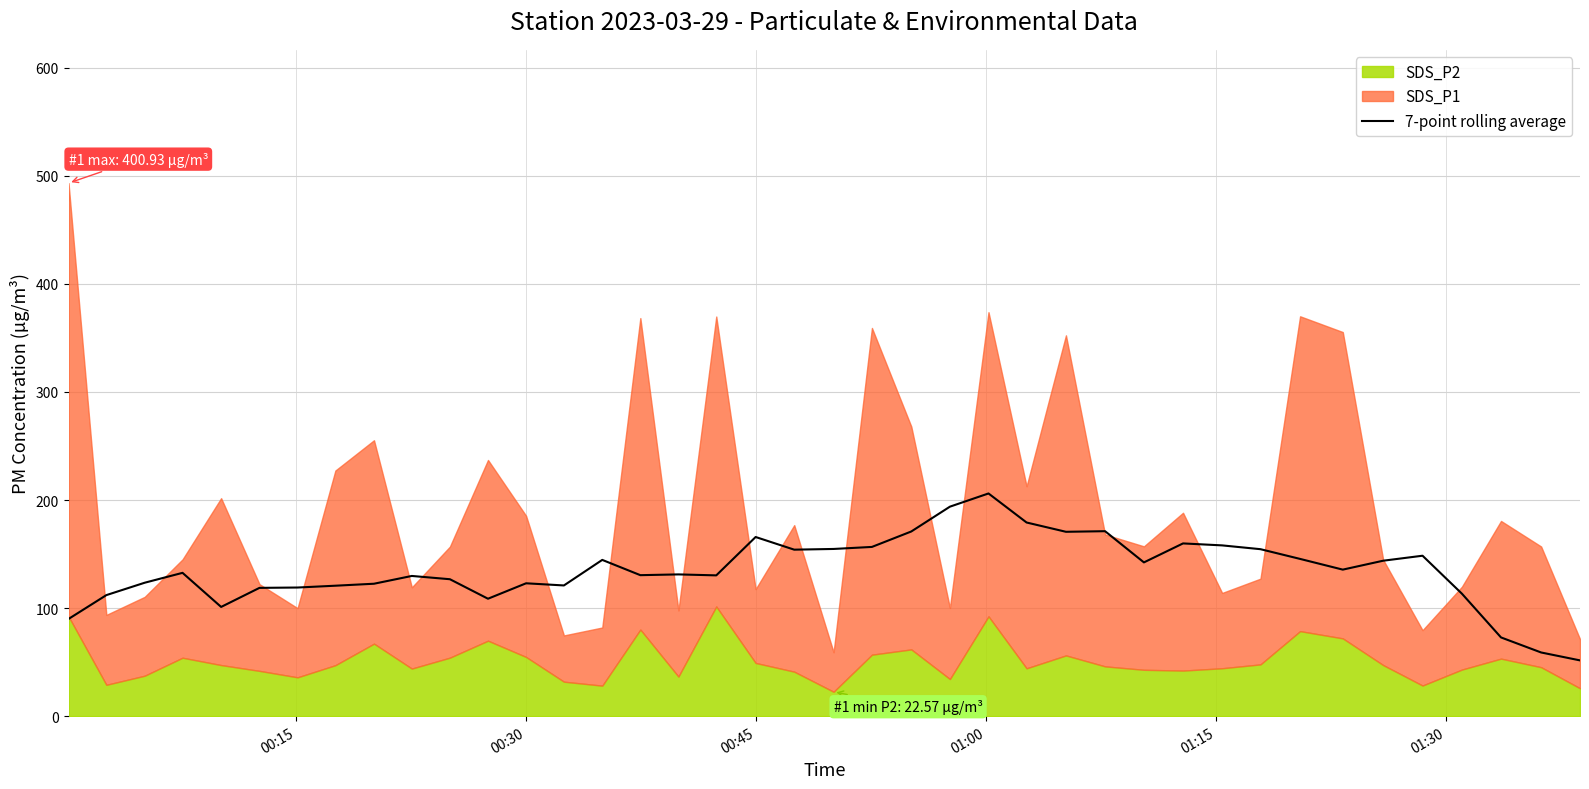

What is the minimum value for 7-point rolling average?

51.6